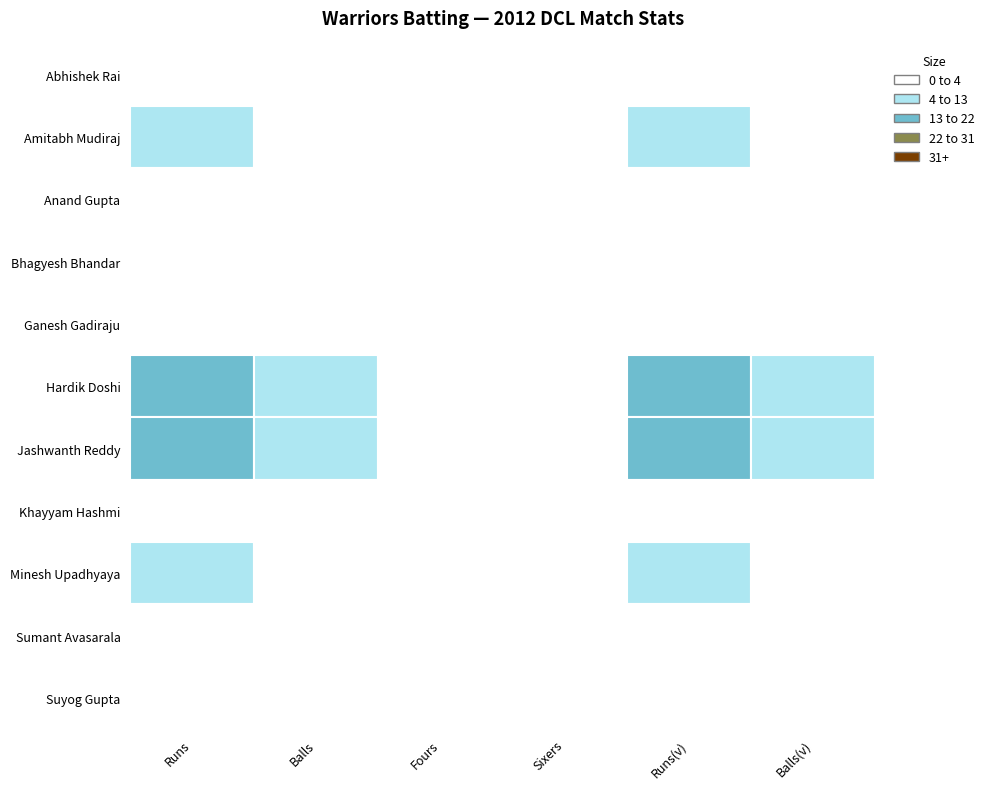

Reading left to right, extract all data points from this chart.

Abhishek Rai: 0	0	0	0	0	0
Amitabh Mudiraj: 9	4	0	0	9	4
Anand Gupta: 0	0	0	0	0	0
Bhagyesh Bhandar: 3	1	0	0	3	1
Ganesh Gadiraju: 0	0	0	0	0	0
Hardik Doshi: 15	7	0	0	15	7
Jashwanth Reddy: 20	10	1	1	20	10
Khayyam Hashmi: 0	0	0	0	0	0
Minesh Upadhyaya: 9	4	0	0	9	4
Sumant Avasarala: 2	1	0	0	2	1
Suyog Gupta: 0	0	0	0	0	0